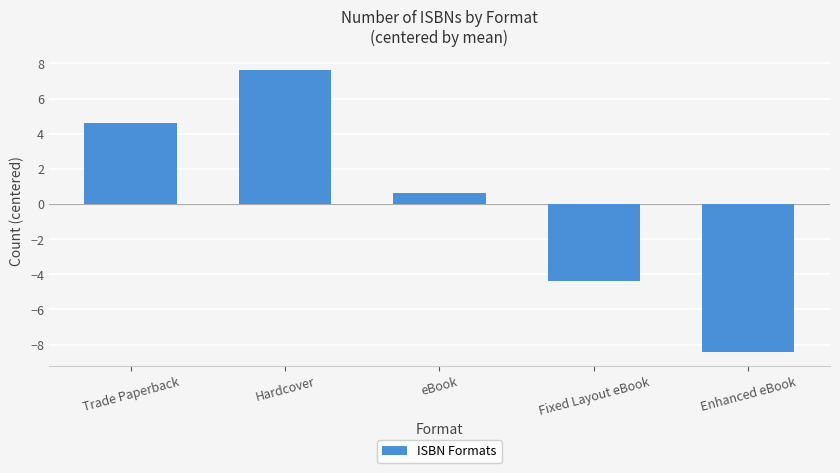

At which label is the value closest to 0?

eBook